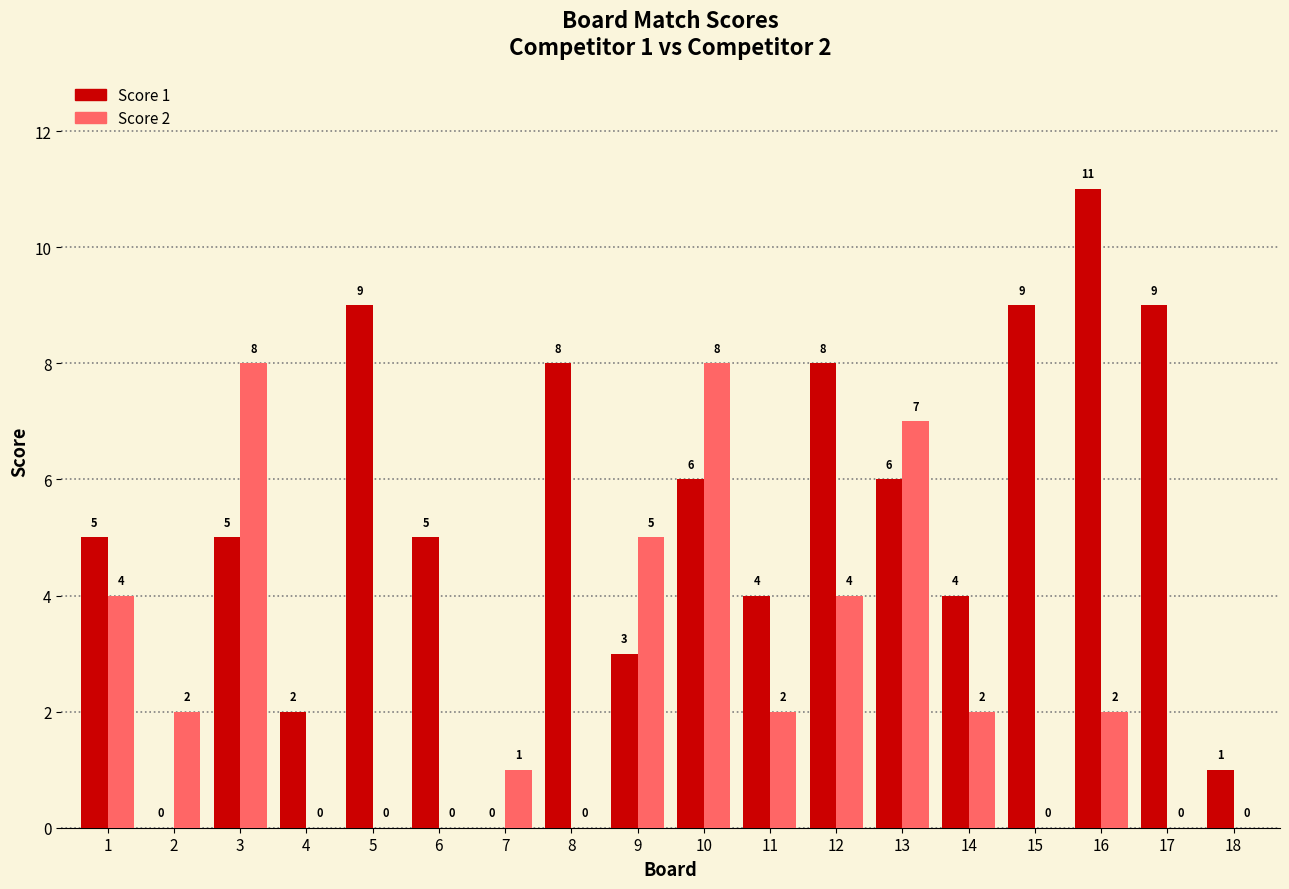

Which category has the highest value across all series?

16